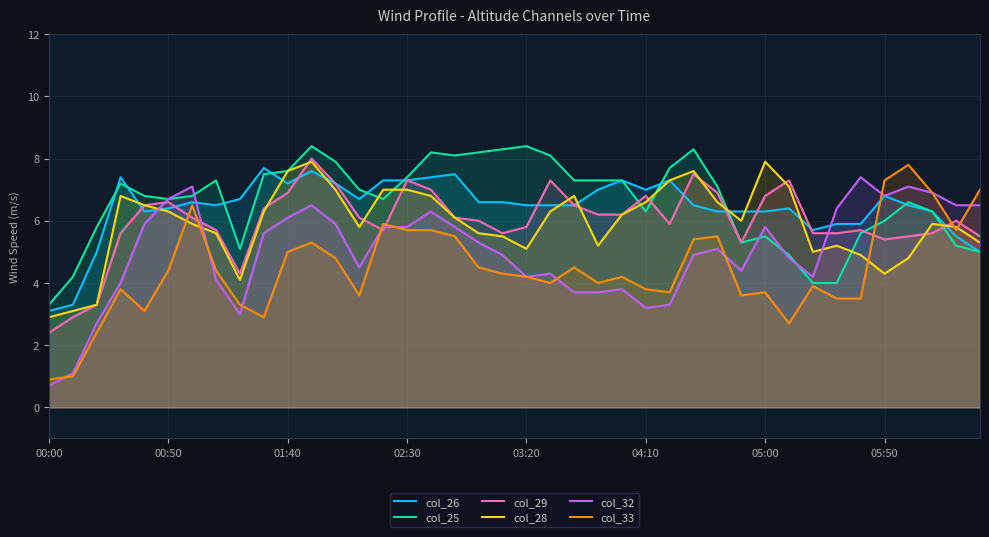

How many data points in col_29 are less than 6?

18